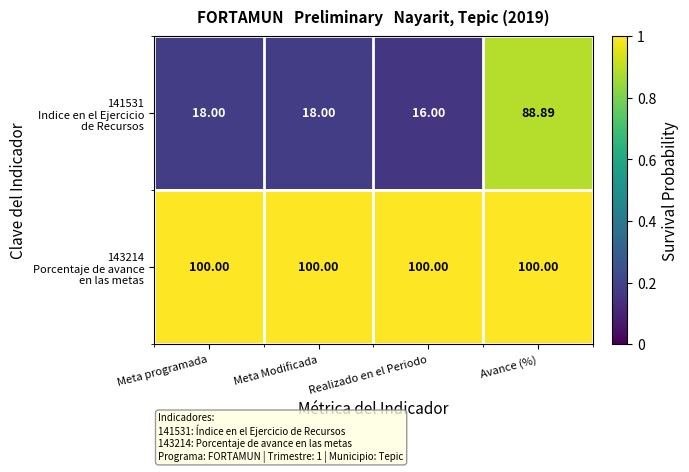

How many series are shown in this chart?

2